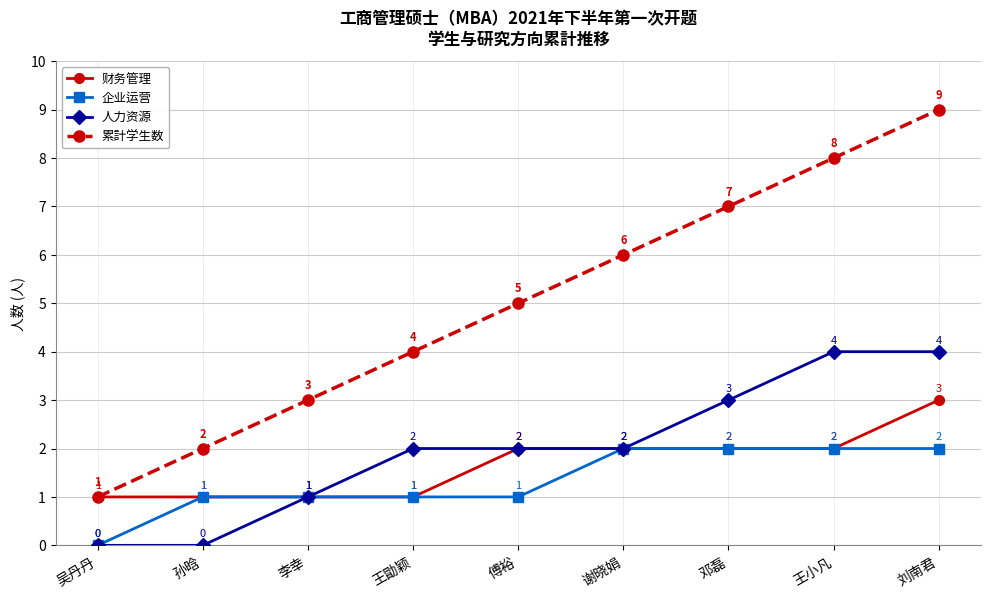

How many values in the 财务管理 series are below 2?

4